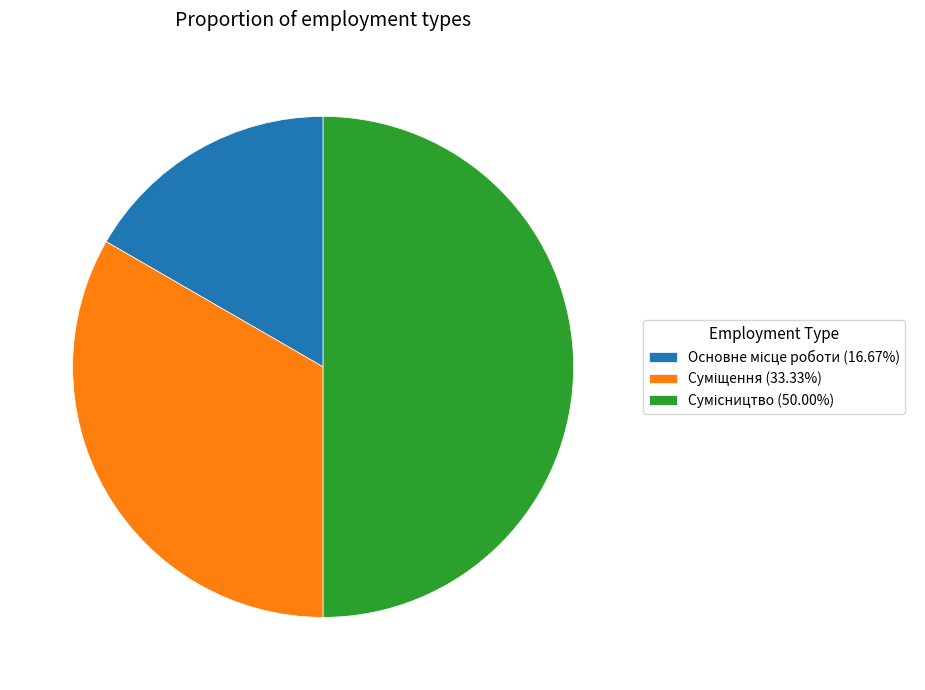

Between Суміщення and Сумісництво, which is larger?

Сумісництво